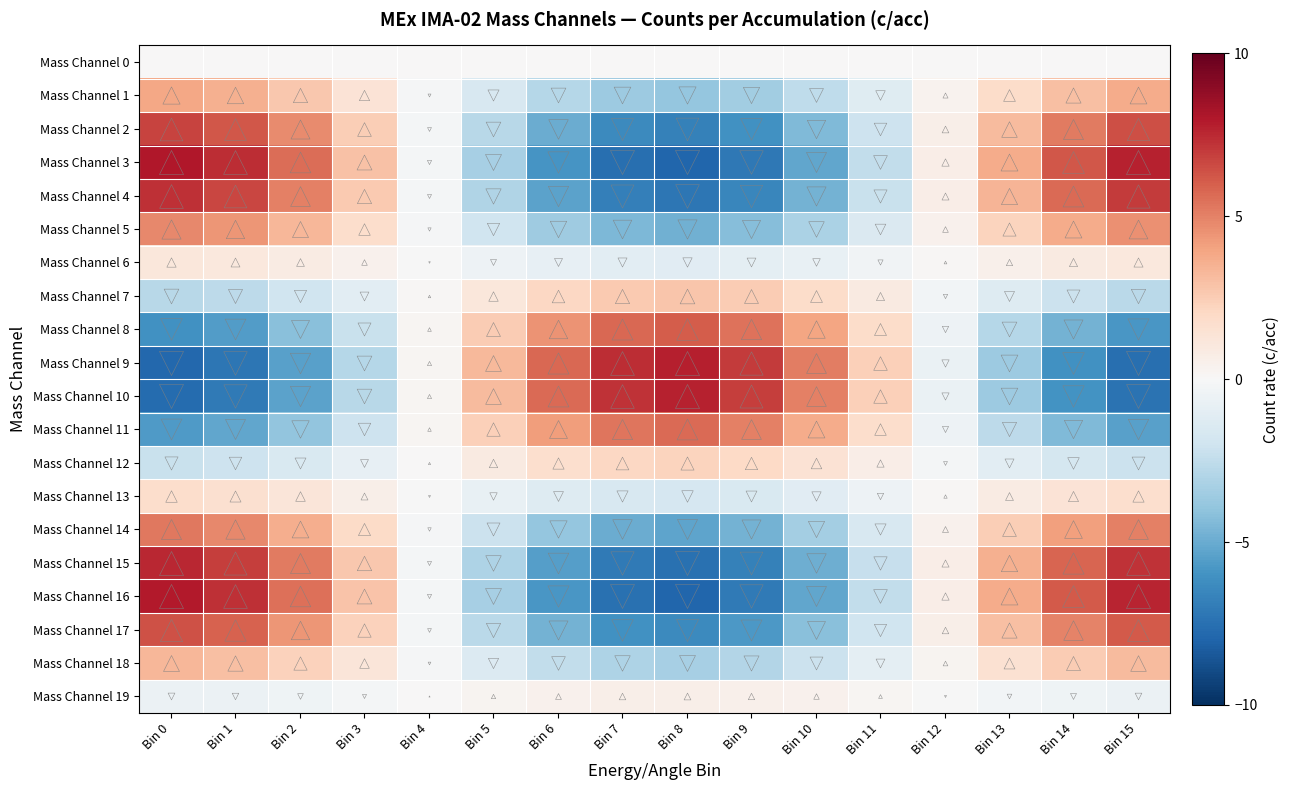

Count the number of data series in this chart.

20